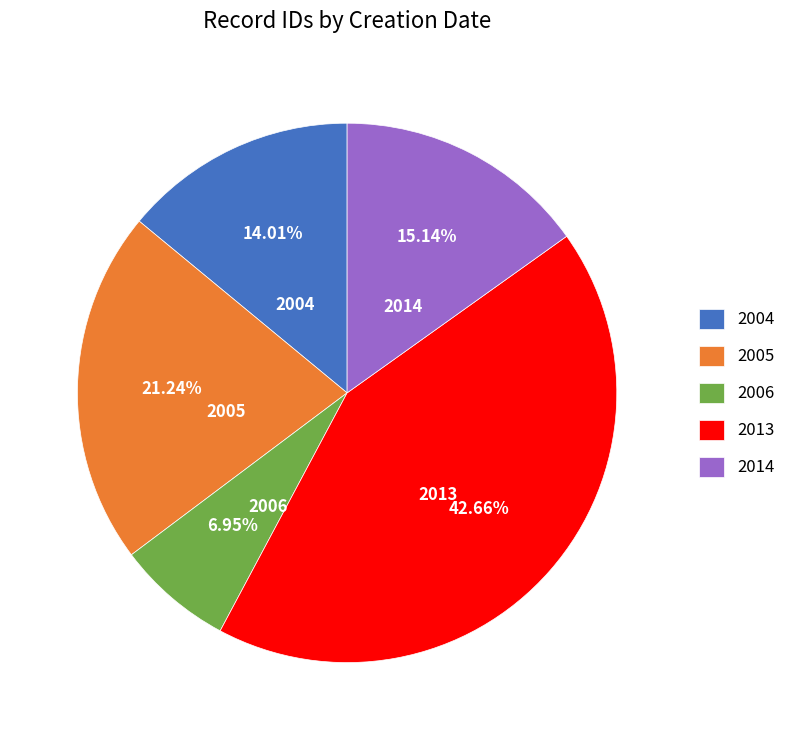

Is the sum of 2004 and 2005 greater than half?

No